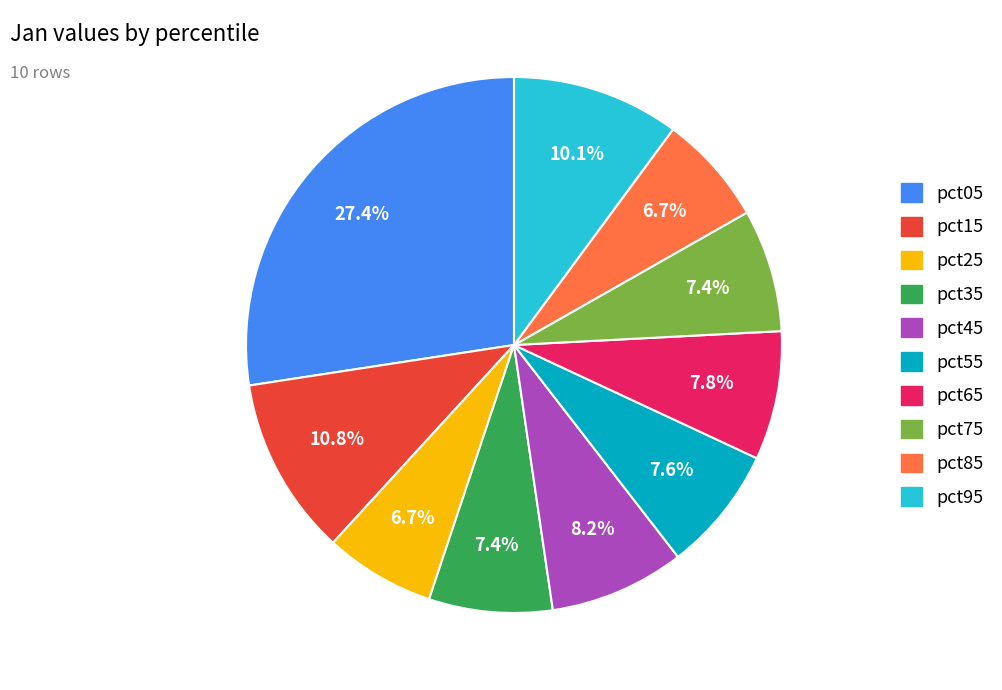

To the nearest percent, what is the combined percentage of pct55 and pct85?

14%